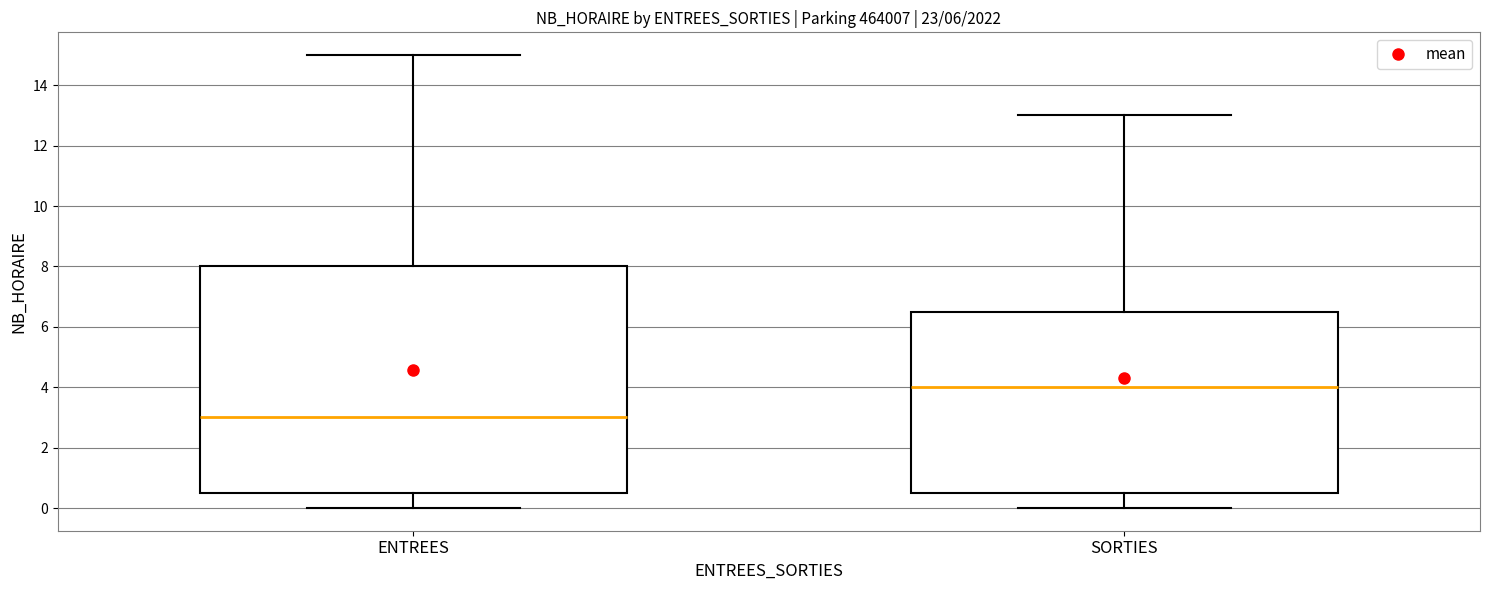

Reading left to right, transcribe this box plot: for each box, give where its median line is, the range the box spans, and where its two whiskers end, as read against the y-axis. The values are not printed on the chart, so give them approximately, as read against the axis.

ENTREES: median 3.0, box 0.6 to 8.0, whiskers 0.0 to 15.0
SORTIES: median 4.0, box 0.6 to 6.6, whiskers 0.0 to 13.0